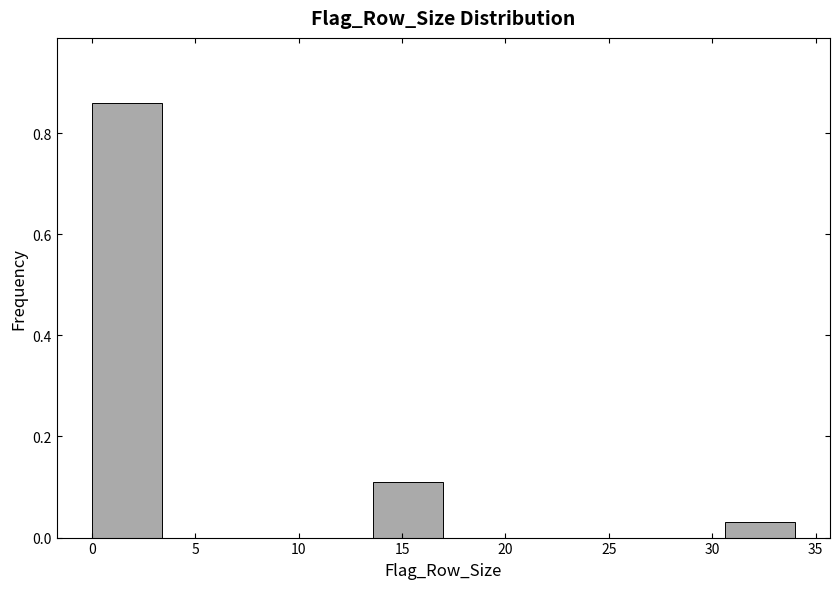

How tall is the bar that spans 0.0 to 3.4 on the x-axis? Neither the bar edges nor the heights are printed on the chart, so give them approximately, as read against the axes.

0.86